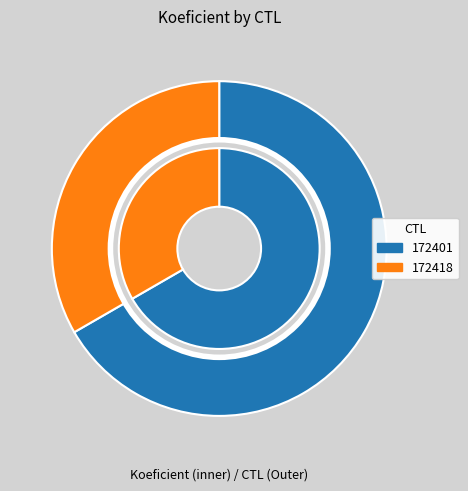

Which has a higher value, 172418 or 172401?

172401